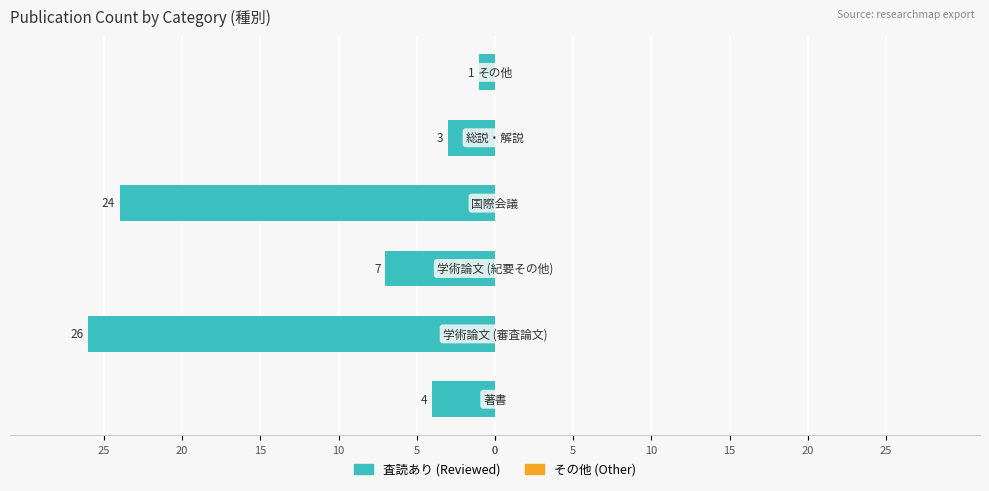

Are the bars horizontal?

Yes